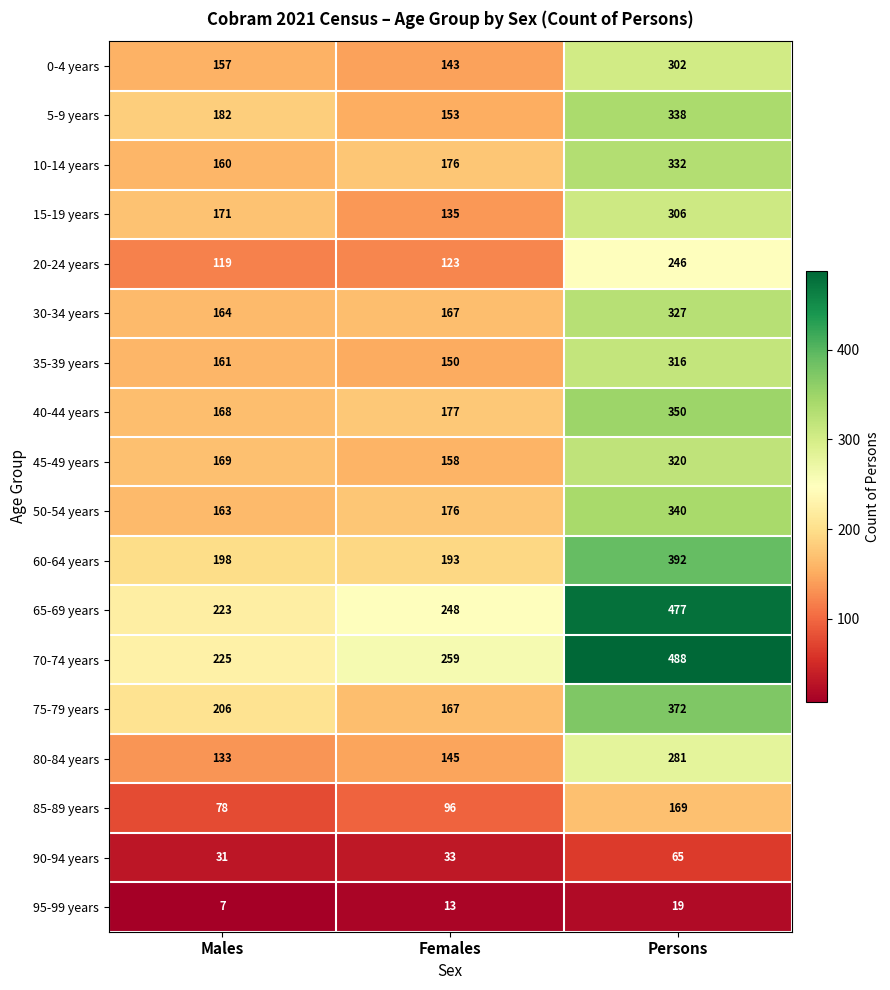

Which series has the widest spread of values?

70-74 years